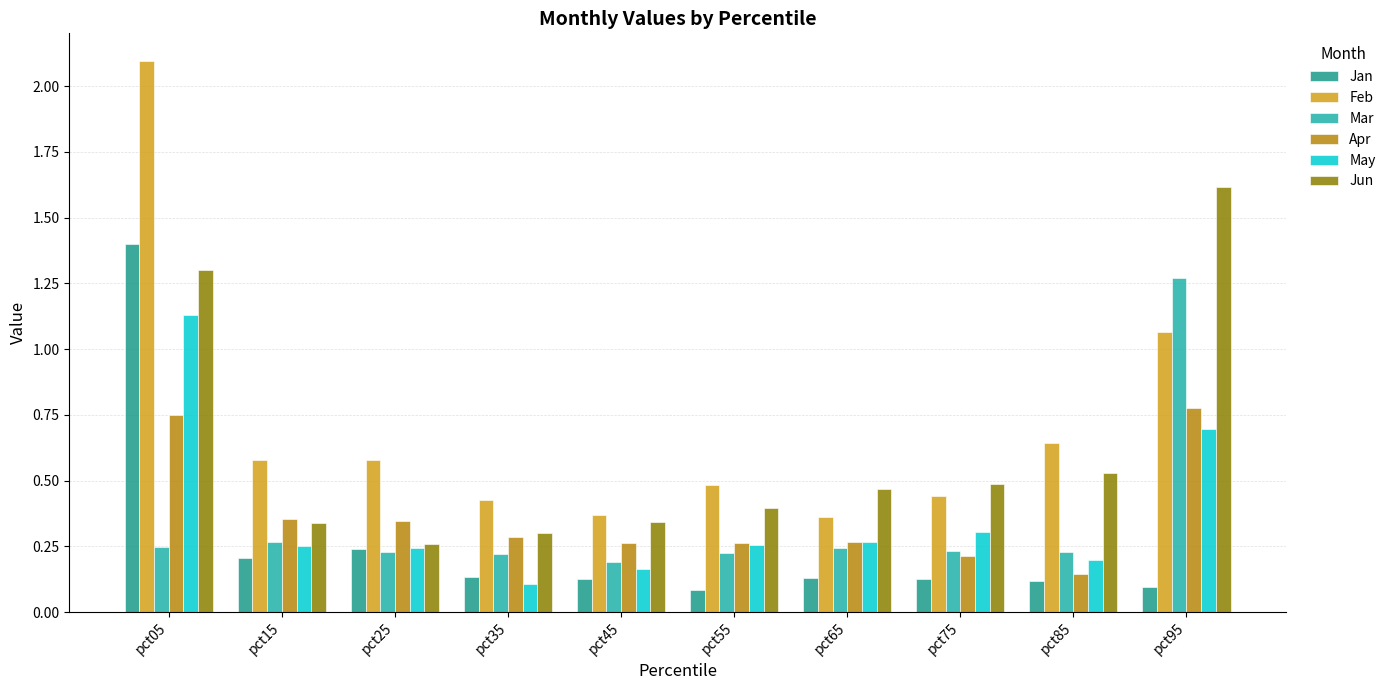

What is the difference between the Feb values at pct05 and pct95?

1.0